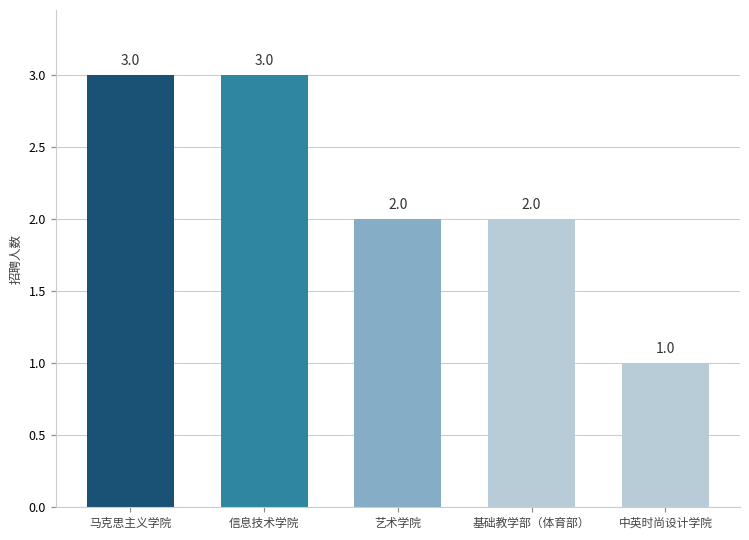

Reading right to left, what are all the values shown in this chart?

中英时尚设计学院=1	基础教学部（体育部）=2	艺术学院=2	信息技术学院=3	马克思主义学院=3